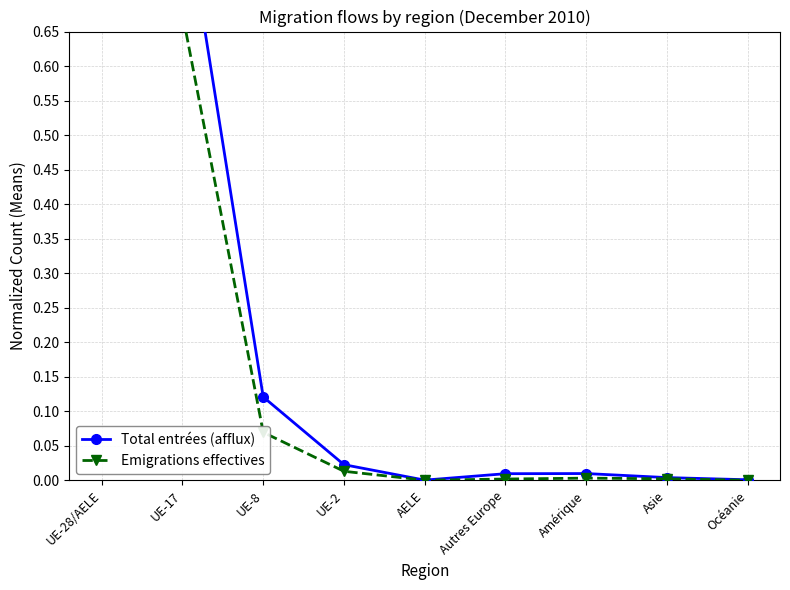

What is the average value of the Emigrations effectives series?

0.2